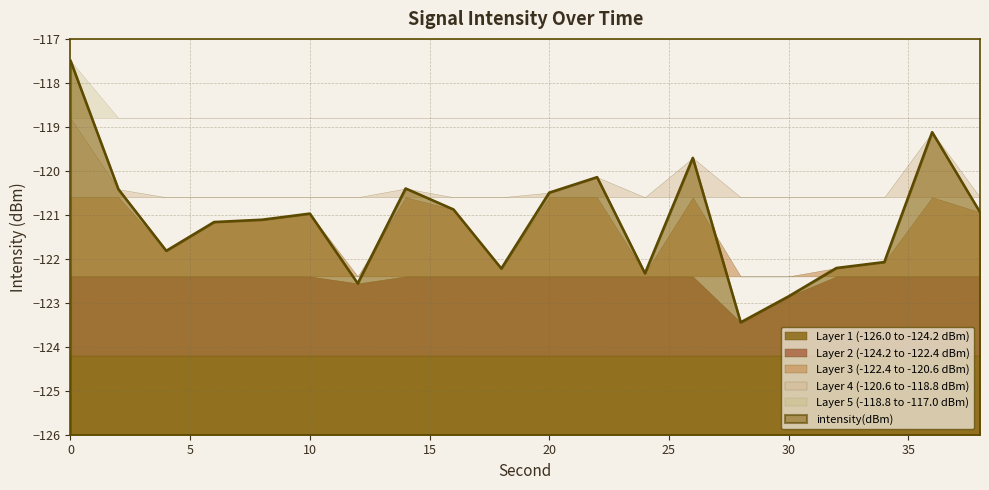

At which category does the data reach its first local peak?

10